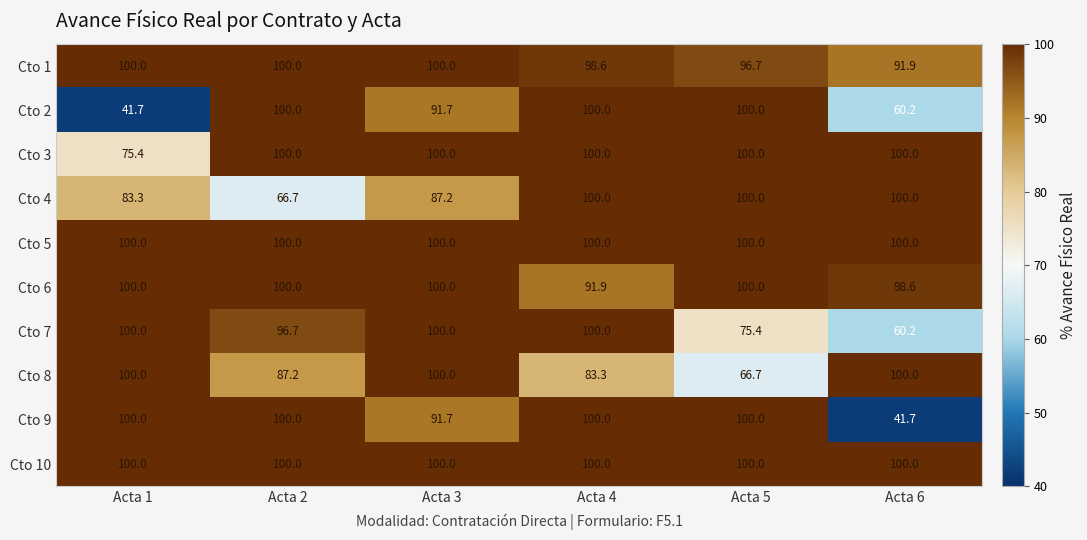

What is the spread (max minus min) of values at Acta 3?

12.8